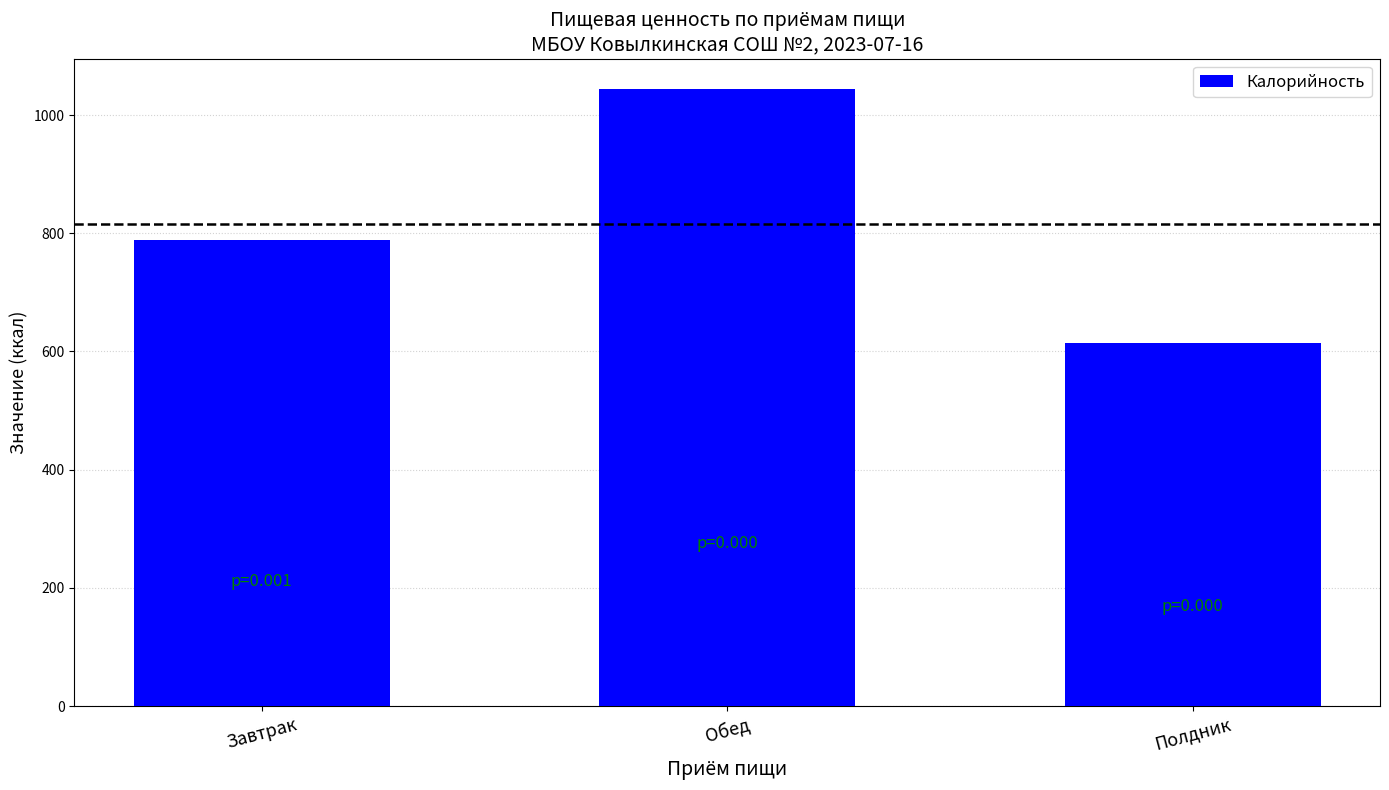

What is the label of the 1st bar from the left?

Завтрак